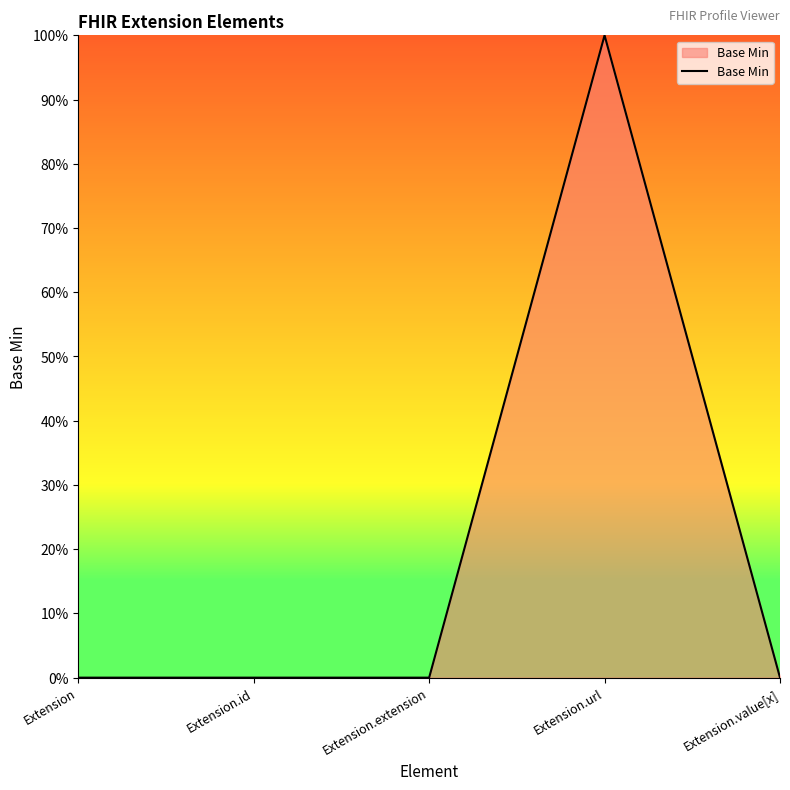

Does the chart have visible grid lines?

No